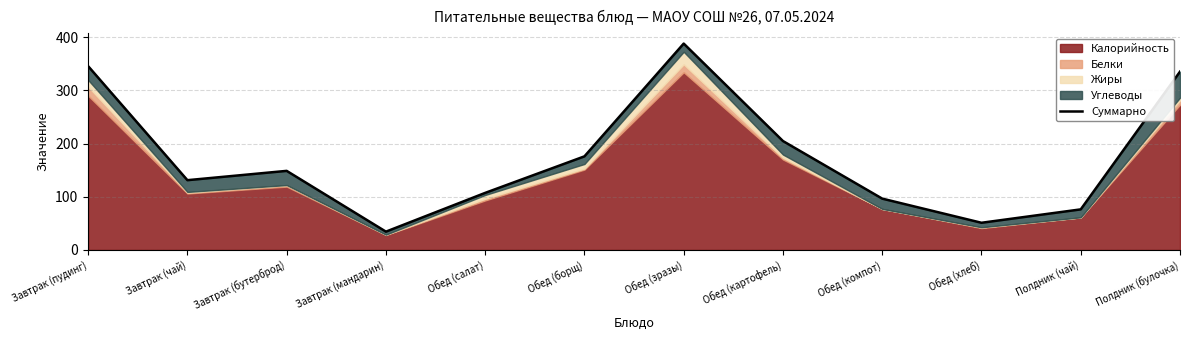

How many lines are shown in the chart?

1